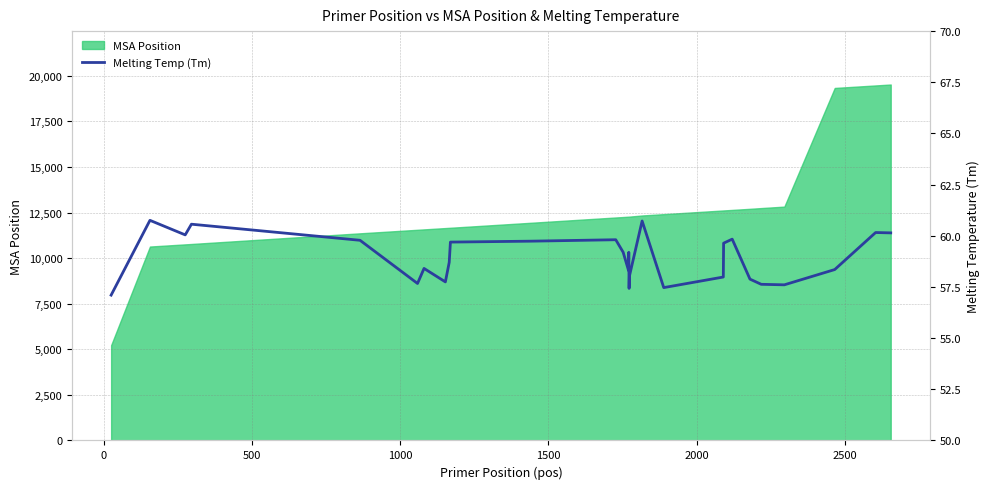

Reading left to right, what are all the values shown in this chart?

57.1	60.8	60.0	60.6	59.8	57.7	58.4	57.7	58.7	59.7	59.7	59.8	59.2	58.3	59.2	57.4	58.0	60.7	57.5	58.0	59.6	59.8	57.9	57.6	57.6	58.4	60.2	60.1